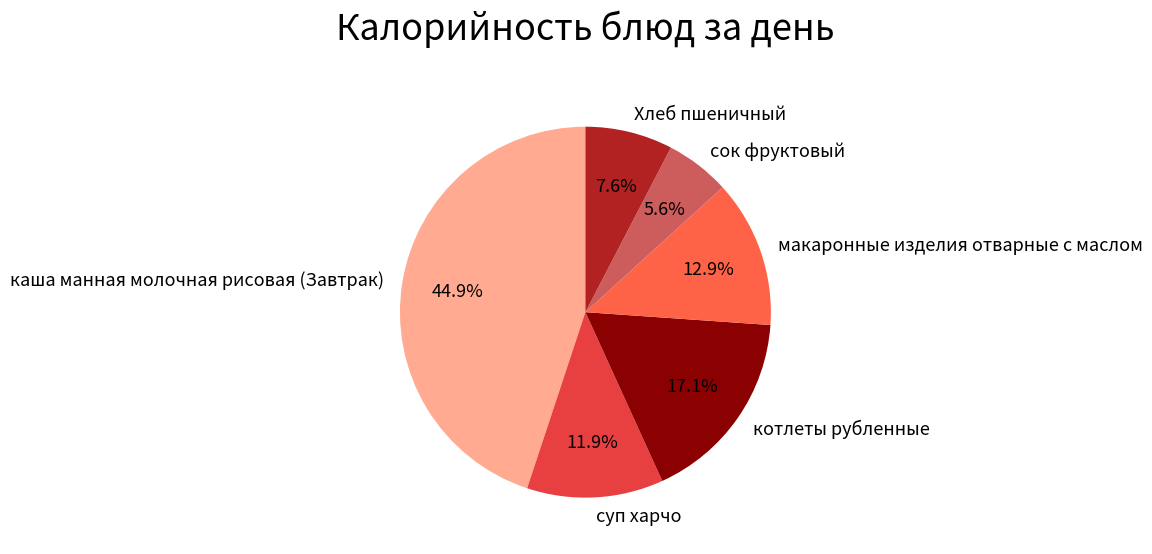

Rank the categories by value from highest to lowest.

каша манная молочная рисовая (Завтрак), котлеты рубленные, макаронные изделия отварные с маслом, суп харчо, Хлеб пшеничный, сок фруктовый